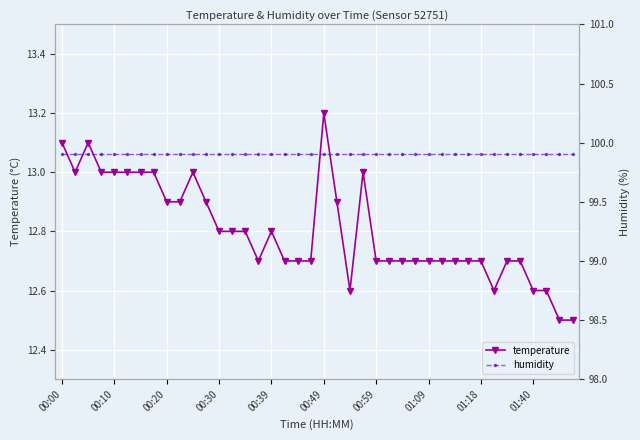

True or false: humidity and temperature intersect in this chart.

False